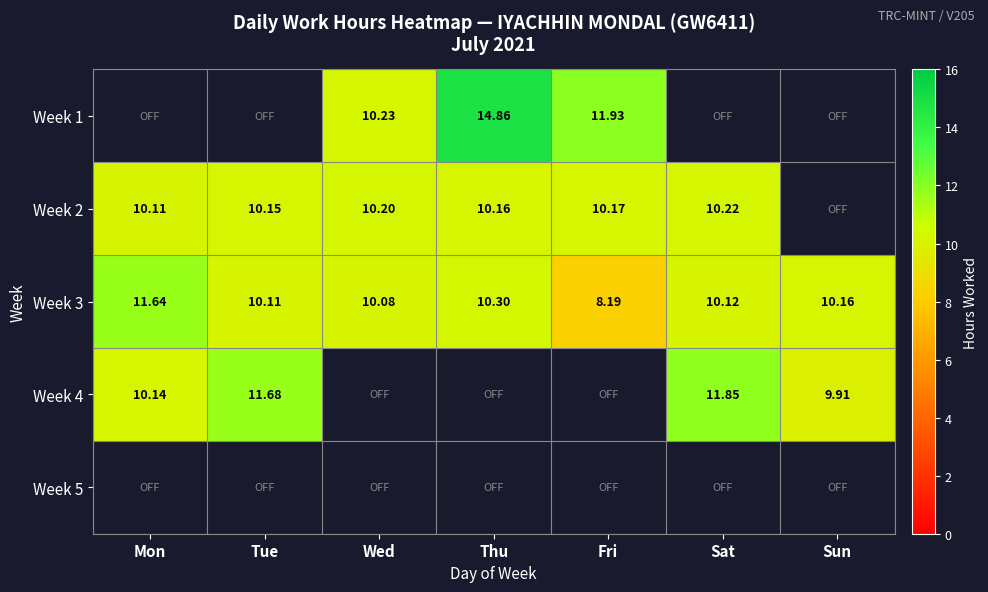

At which label does Week 3 reach its peak?

Mon